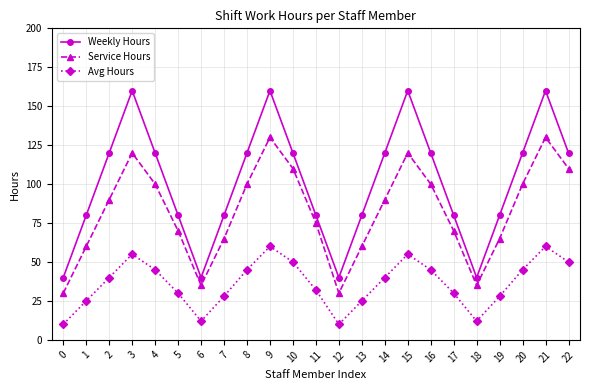

True or false: Weekly Hours and Service Hours cross at least once.

False